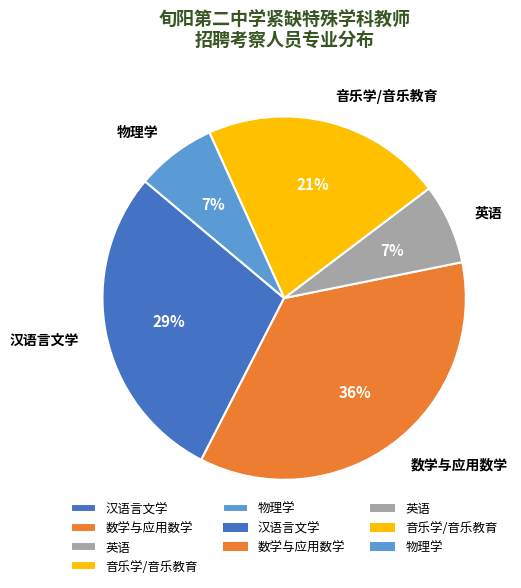

What is the largest slice in the pie chart?

数学与应用数学